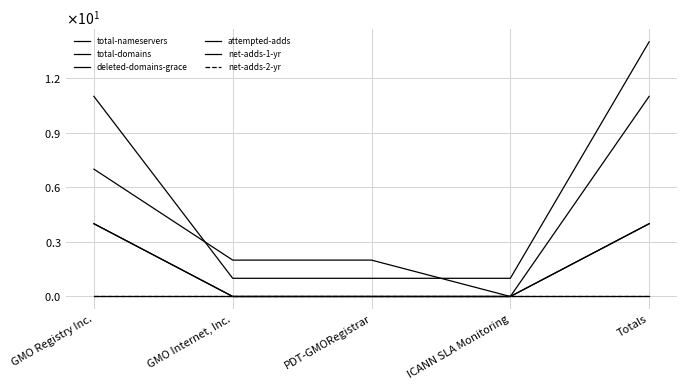

Which category has the lowest value across all series?

ICANN SLA Monitoring